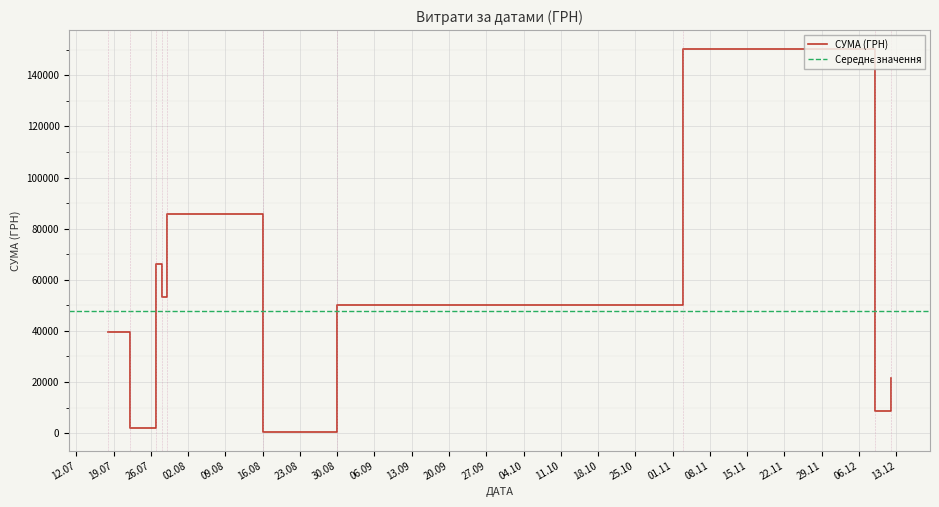

What is the sum of the values at 27.07.2016 and 27.07.2016?

6121.0